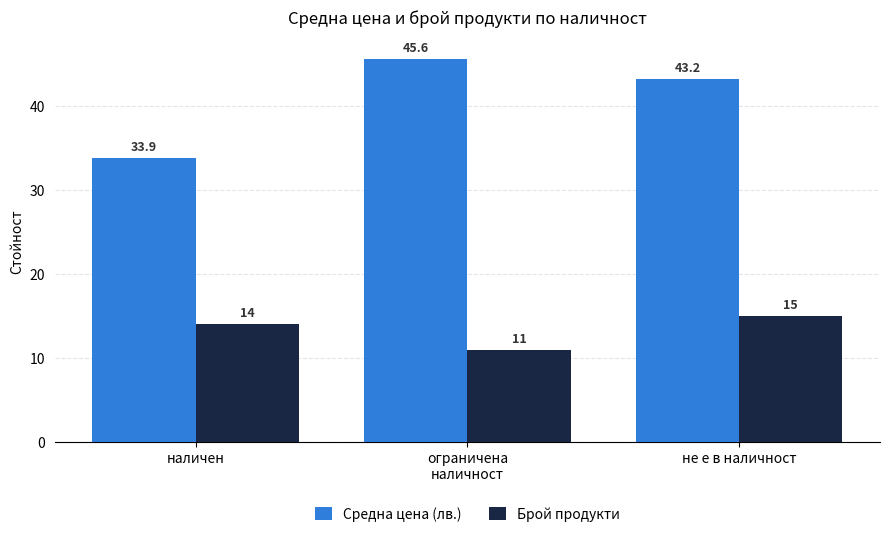

Reading right to left, extract all data points from this chart.

Средна цена (лв.): не е в наличност=43.2	ограничена
наличност=45.6	наличен=33.9
Брой продукти: не е в наличност=15.0	ограничена
наличност=11.0	наличен=14.0